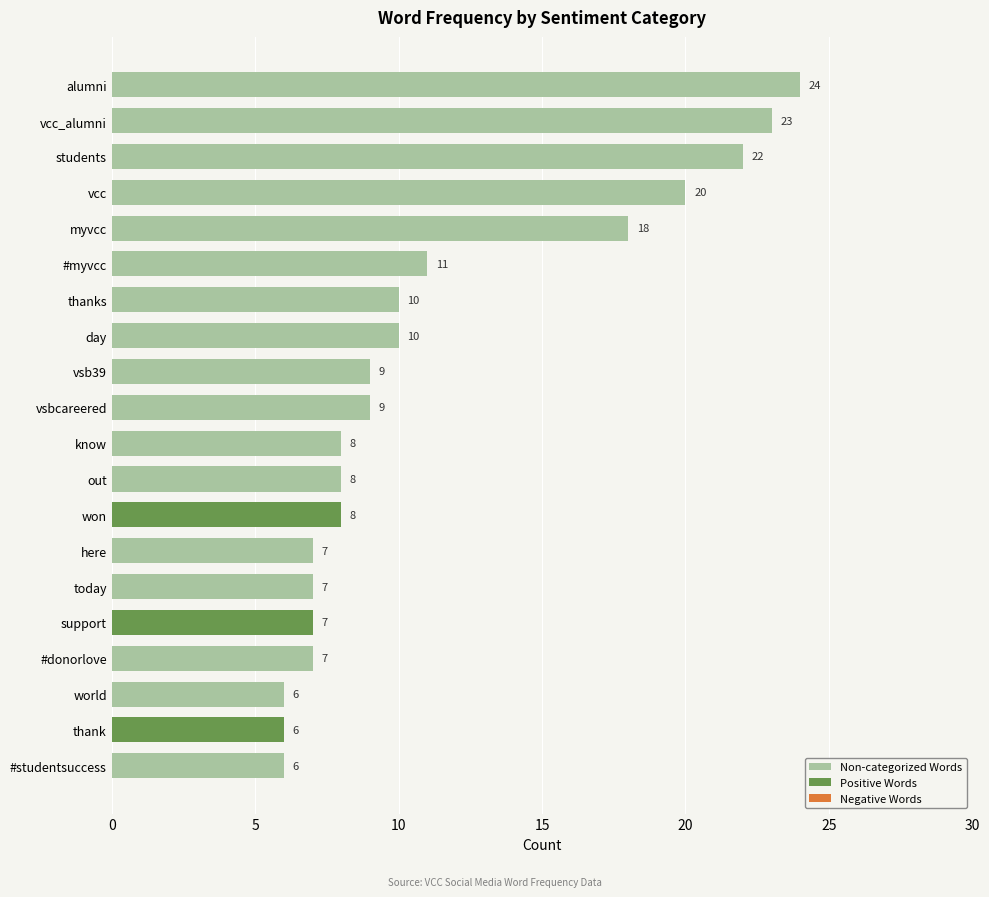

What is the highest value of the Non-categorized Words series?

24